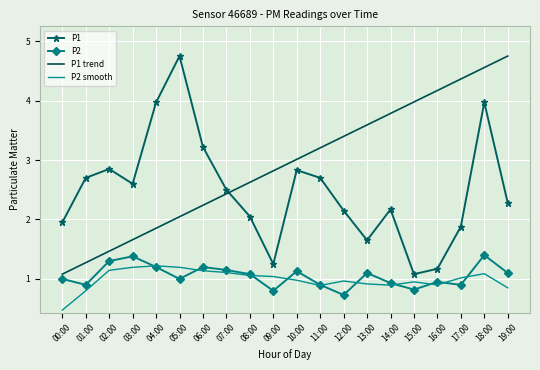

What is the average value of the P1 series?

2.5